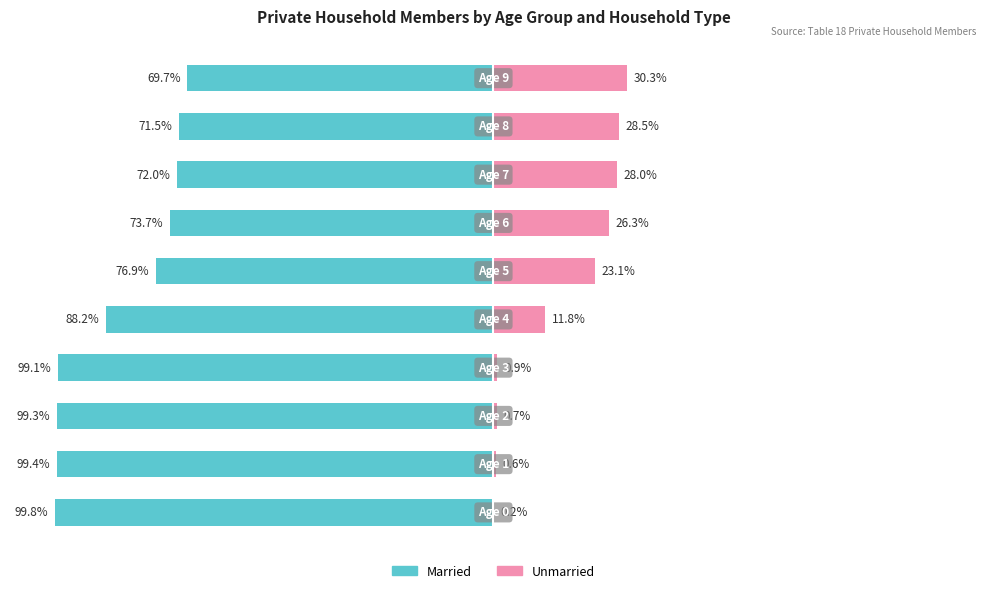

What is the difference between the Married values at 4 and 5?

11.3